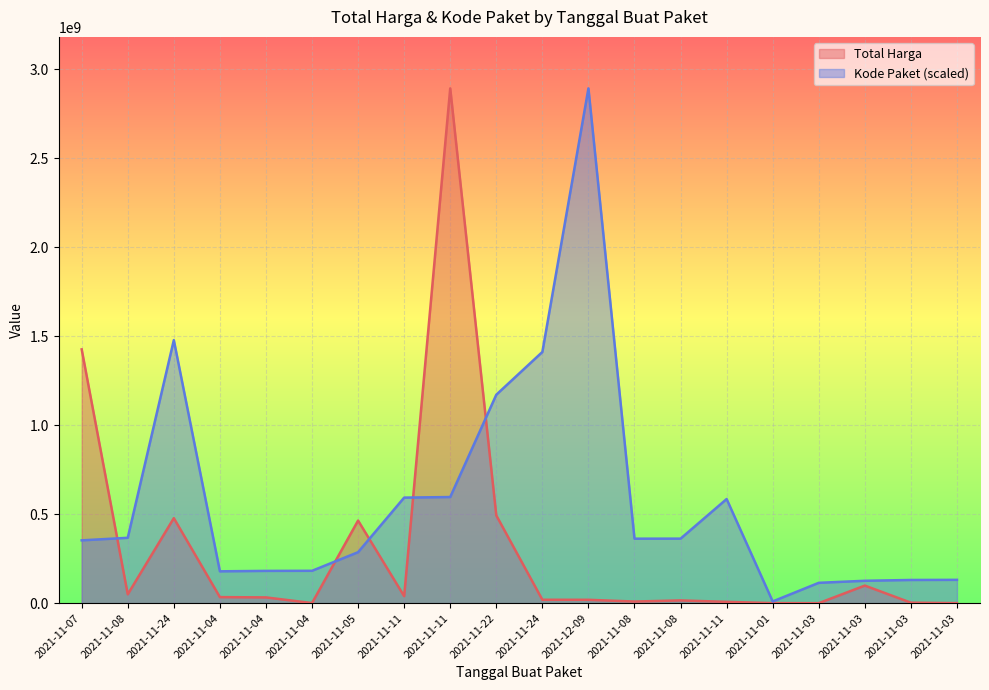

Rank the series by their average value, from lowest to highest.

Total Harga, Kode Paket (scaled)